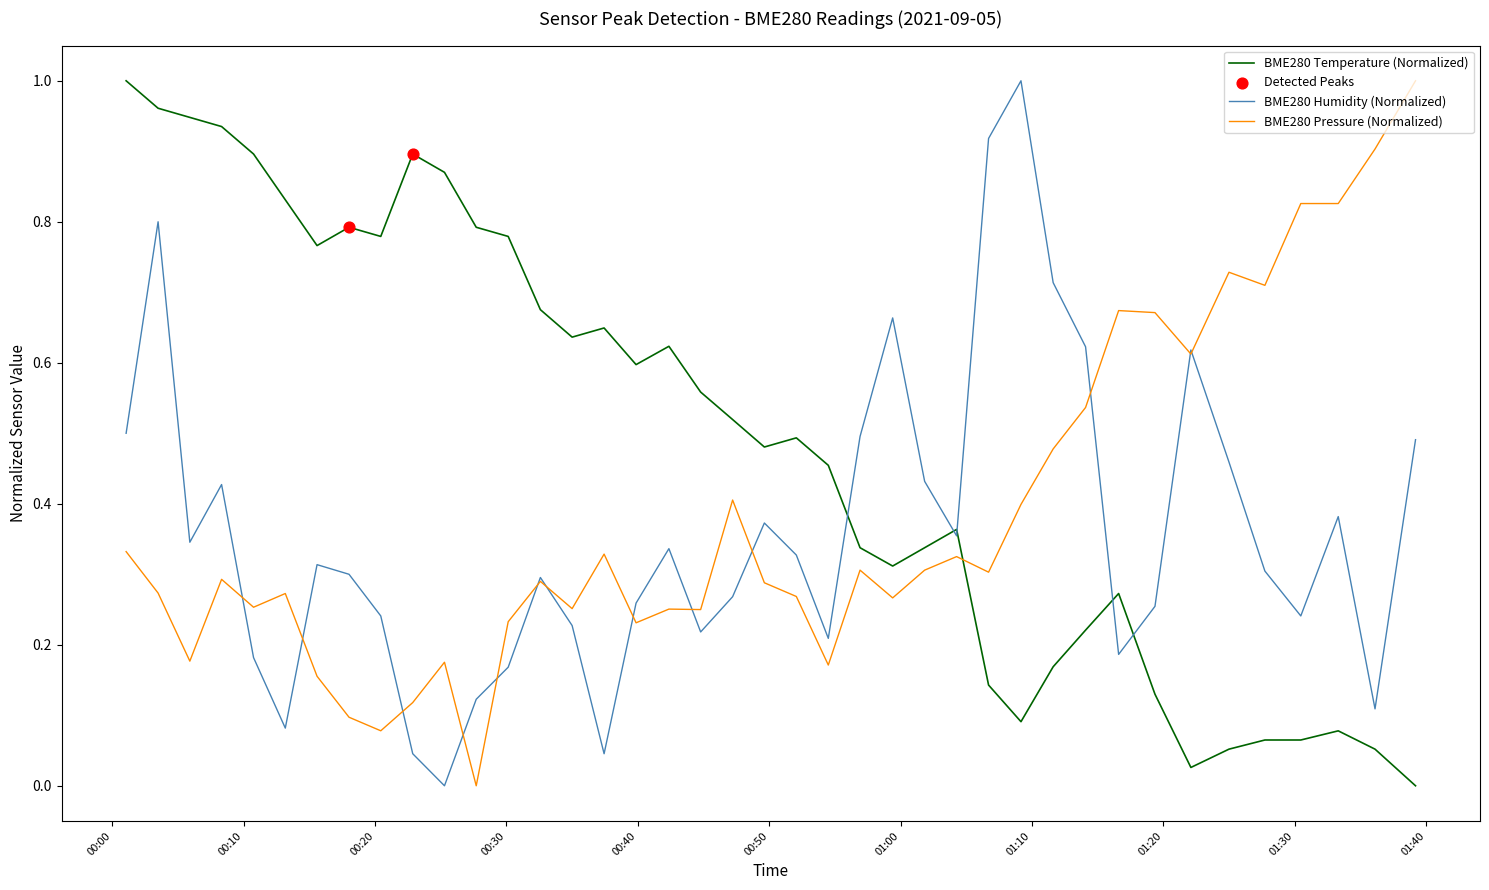

Which series has the largest total across all categories?

BME280 Temperature (Normalized)